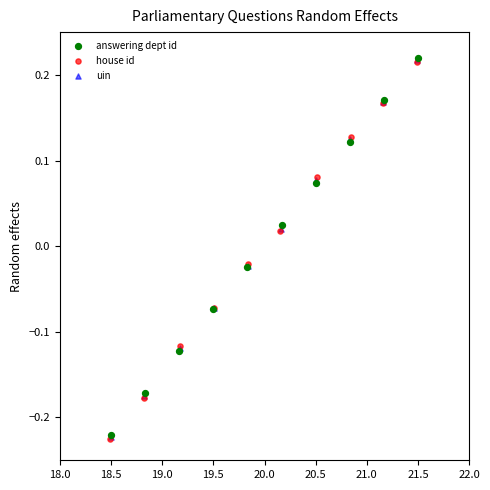

Which series has the widest spread of Y values?

house id